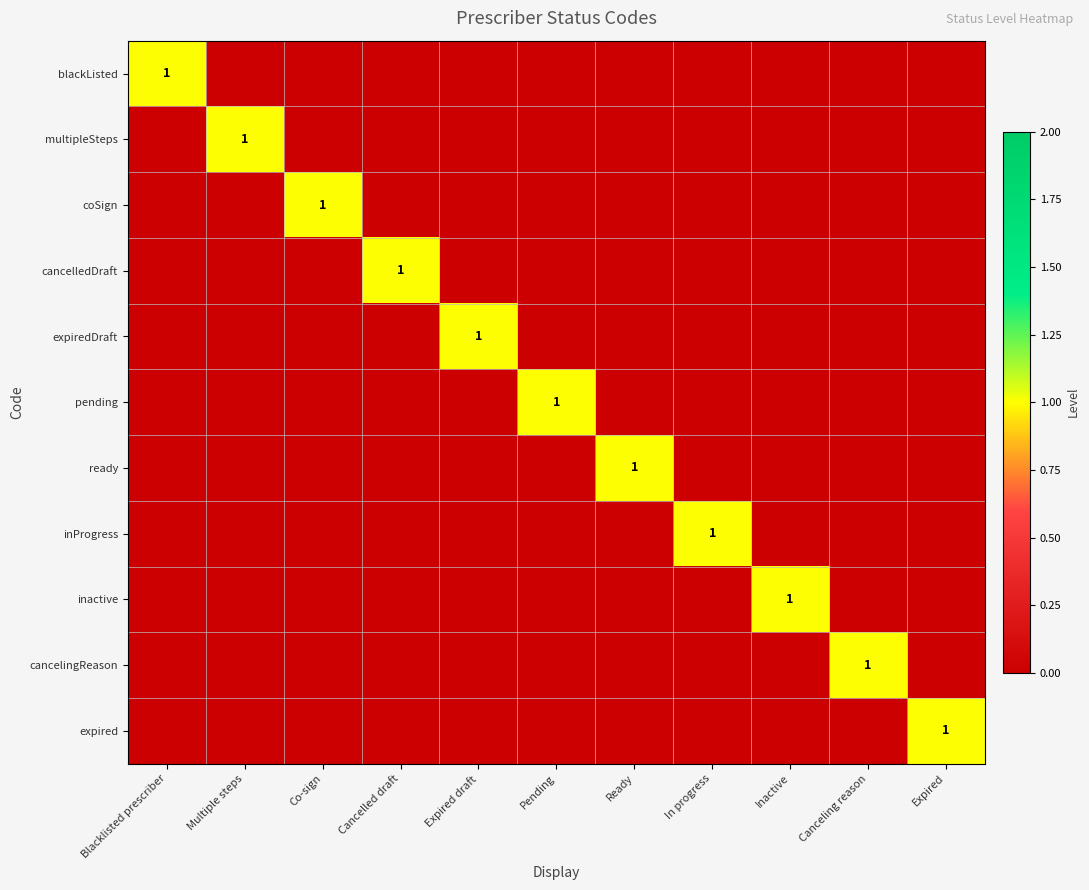

At which category is the sum across all series the highest?

Blacklisted prescriber